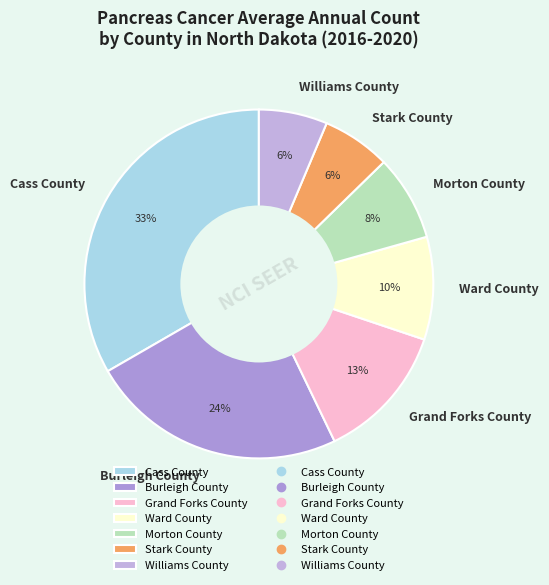

To the nearest percent, what portion does Burleigh County represent?

24%